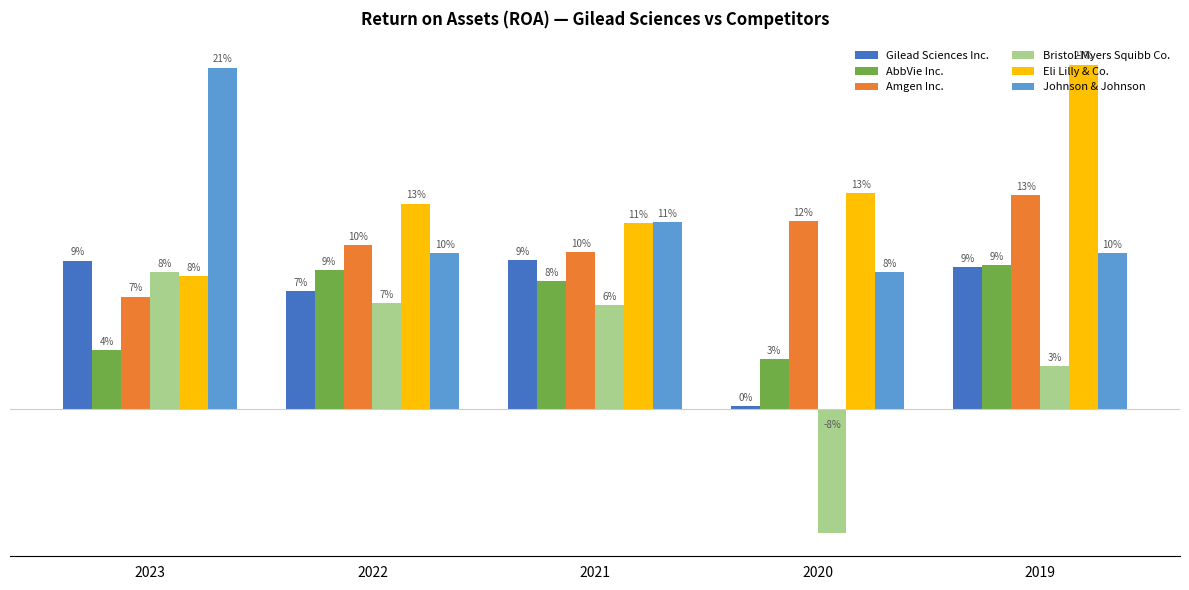

Which category has the lowest value in the AbbVie Inc. series?

2020